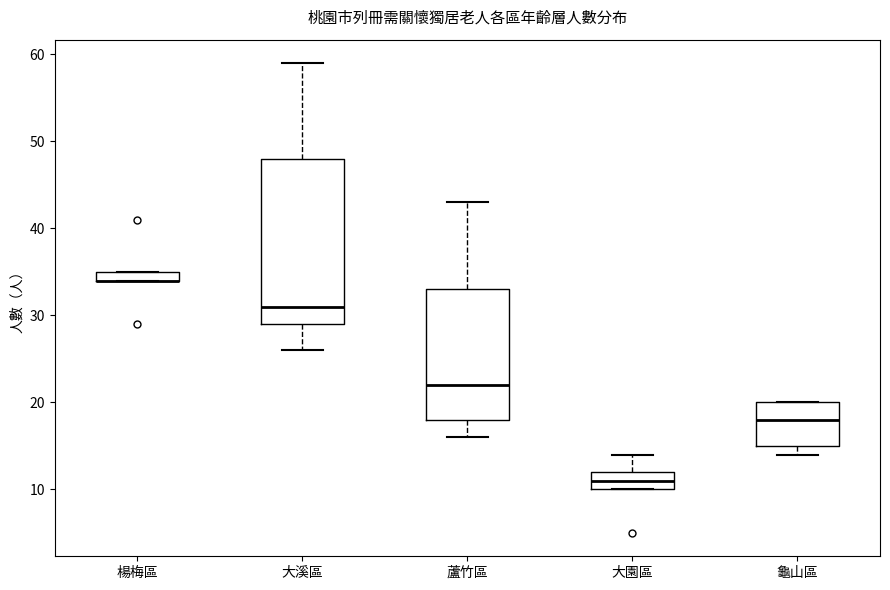

Which box is the tallest, from its lower edge to its upper edge?

大溪區